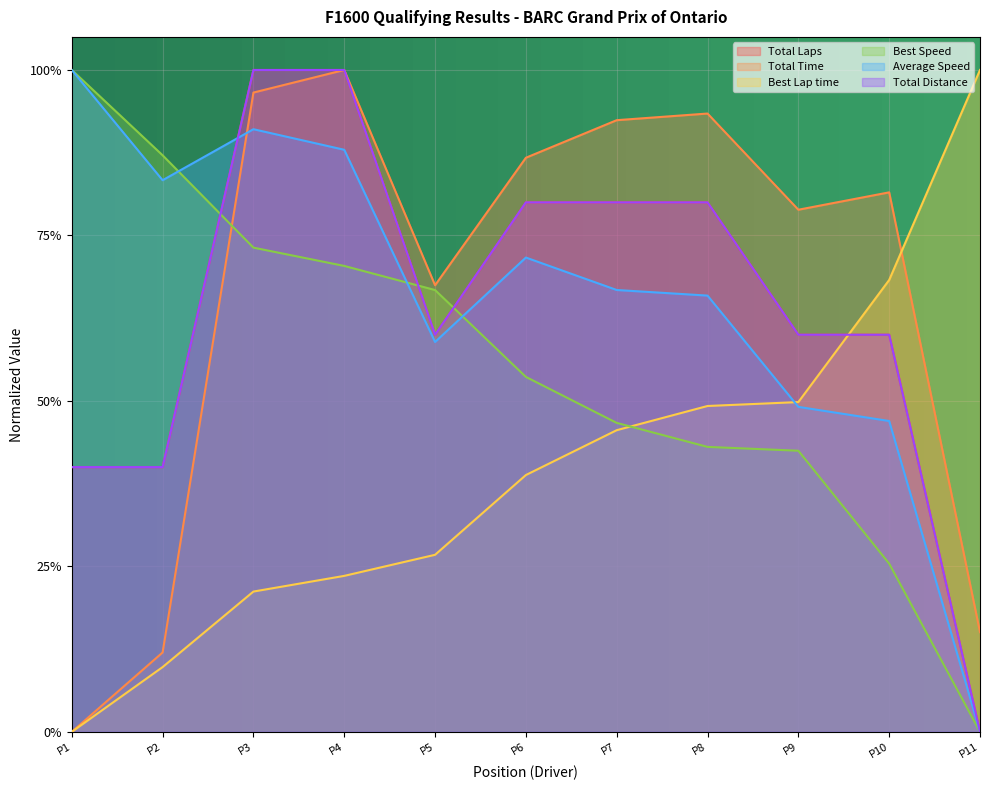

Is the value of Total Time at P5 greater than the value of Average Speed at P9?

Yes